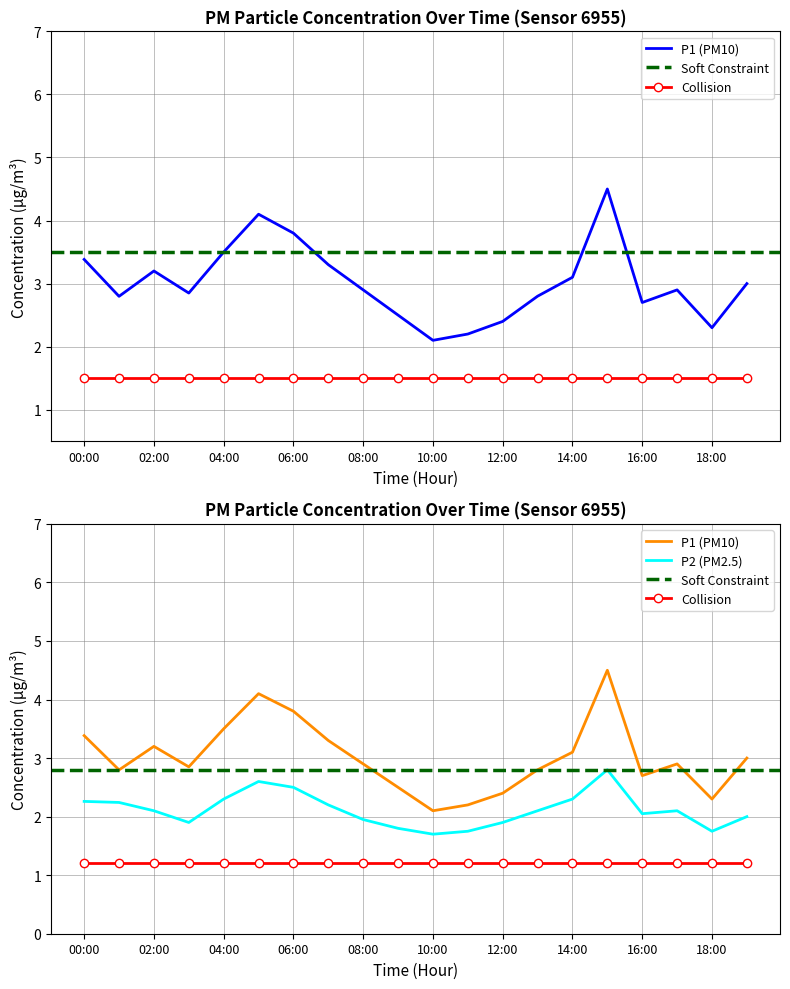

How many data points does each series have?

20